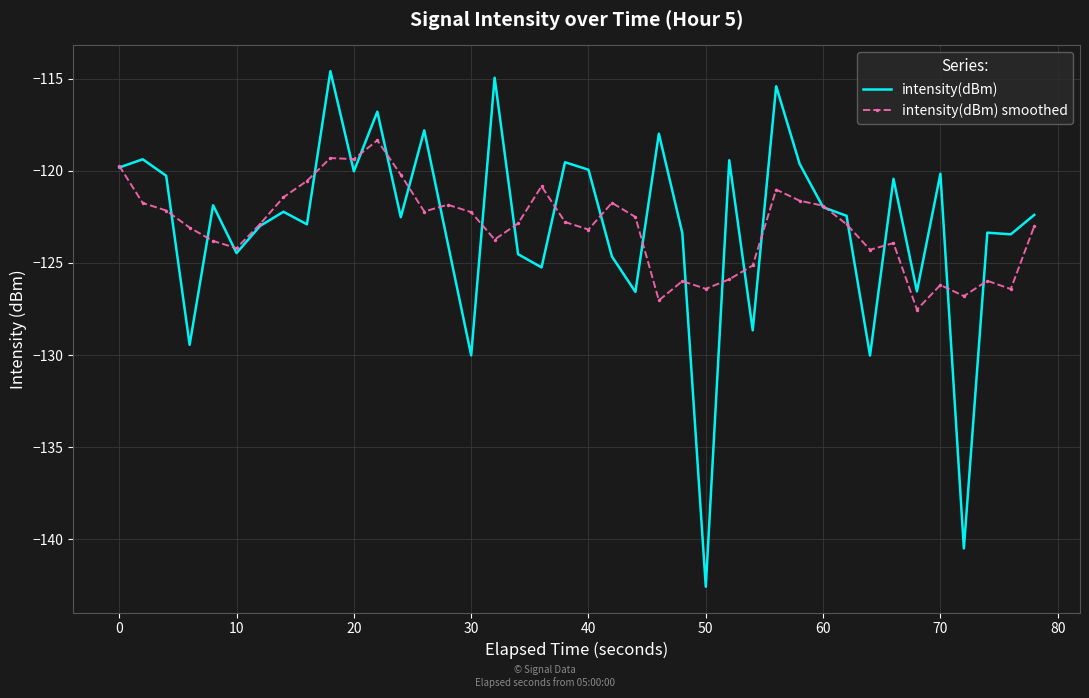

What is the minimum value shown in the chart?

-142.6